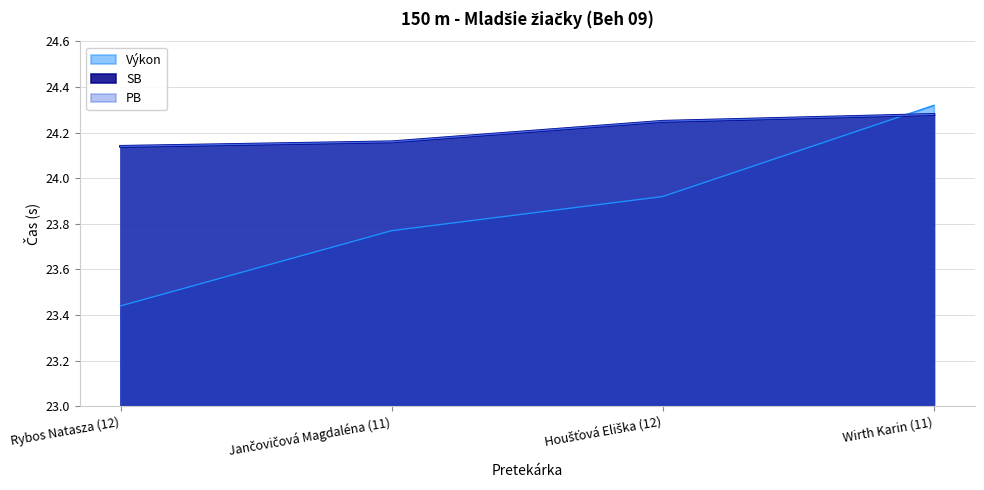

How many intersections are there between Výkon (line) and PB (line)?

1